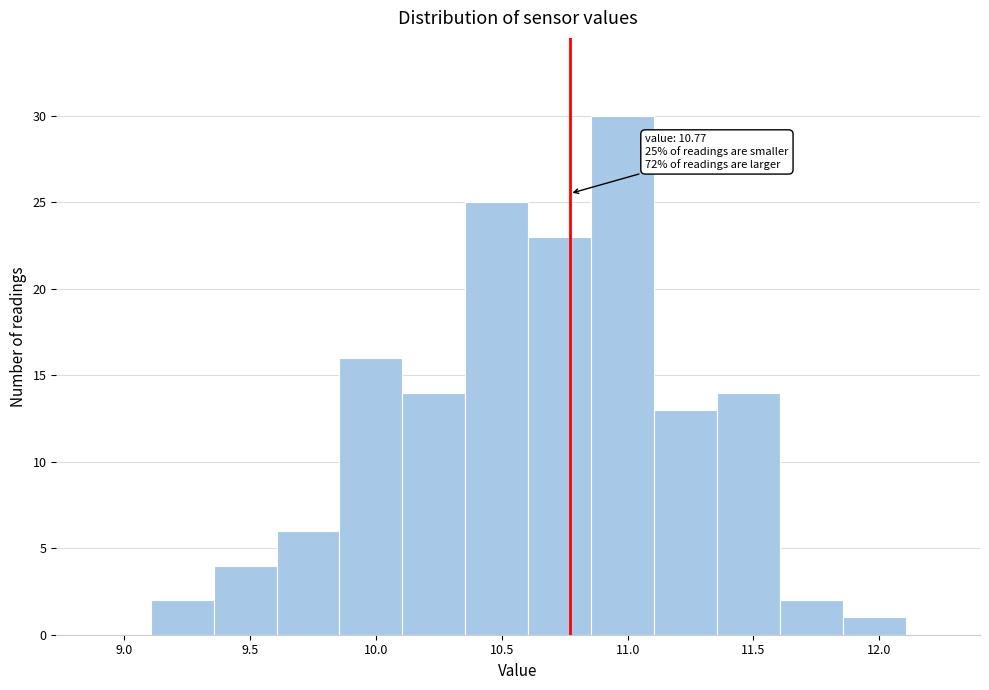

Which range on the x-axis has the tallest bar?

10.855 to 11.105